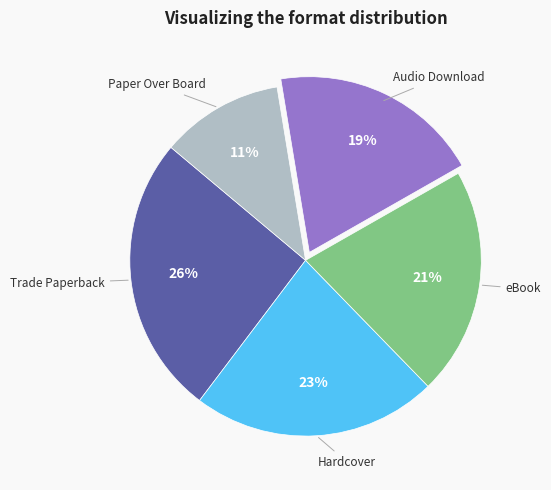

Rank the categories by value from lowest to highest.

Paper Over Board, Audio Download, eBook, Hardcover, Trade Paperback